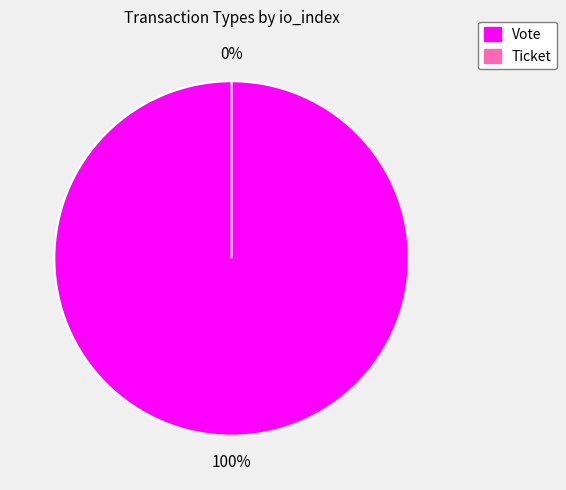

How many slices are in this pie chart?

2